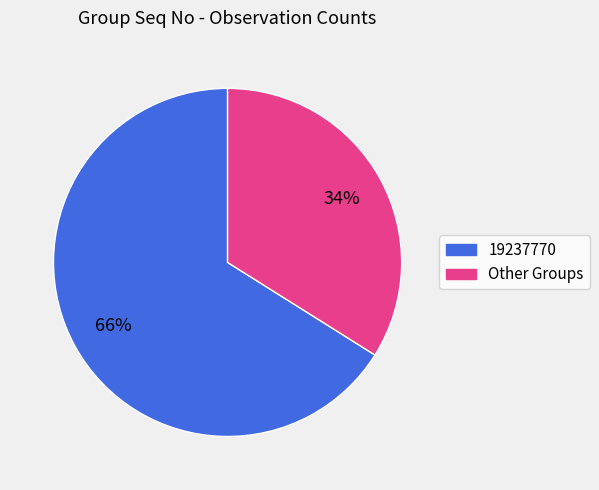

To the nearest percent, what is the difference between the largest and smallest slice percentages?

32%